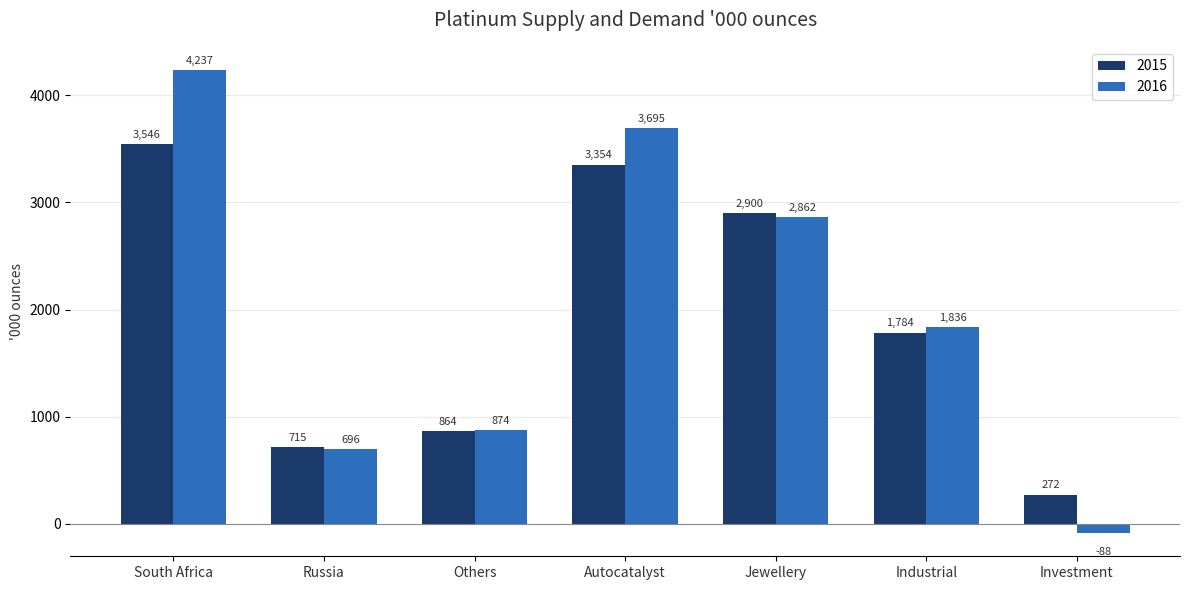

What is the minimum value for 2015?

272